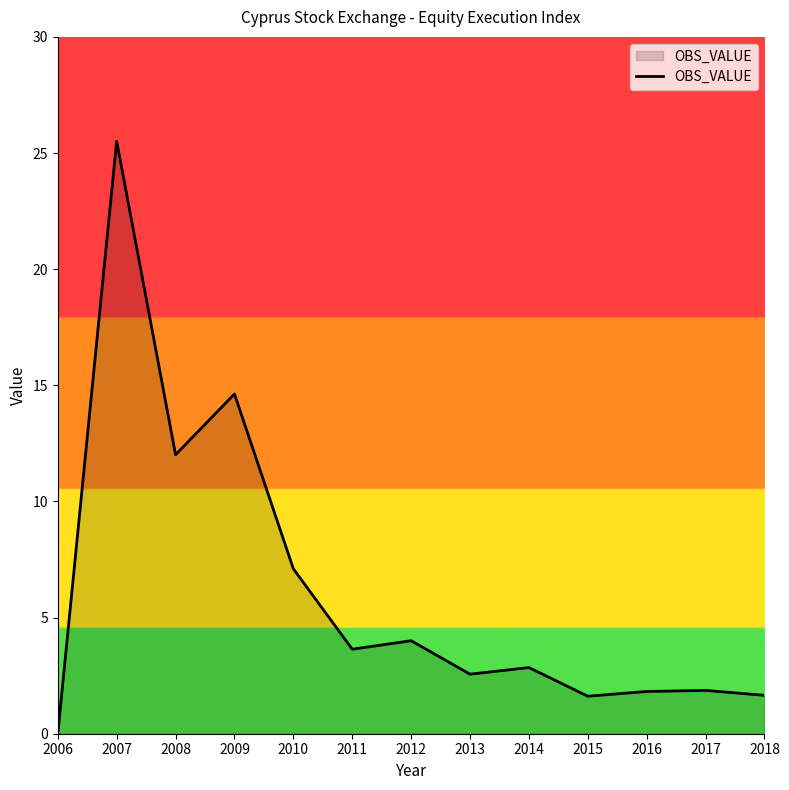

At which category does the data reach its first local valley?

2008